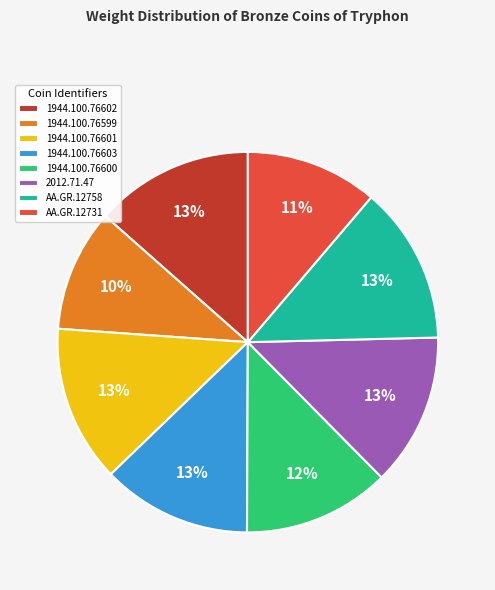

What is the ratio of the value at 1944.100.76603 to the value at AA.GR.12758?

1.0